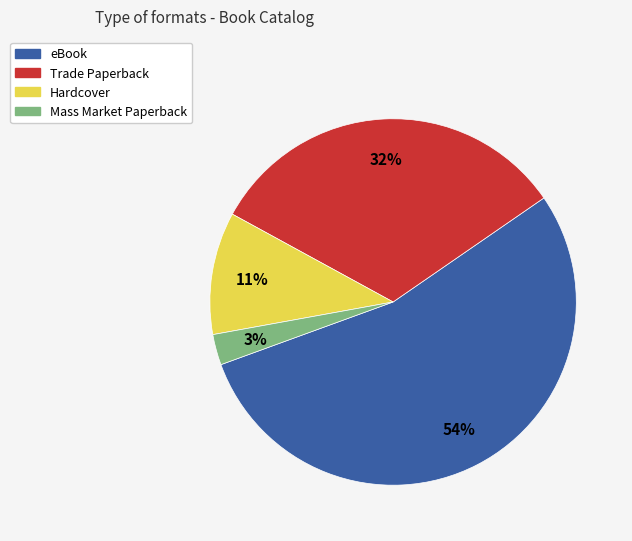

Between eBook and Trade Paperback, which is larger?

eBook